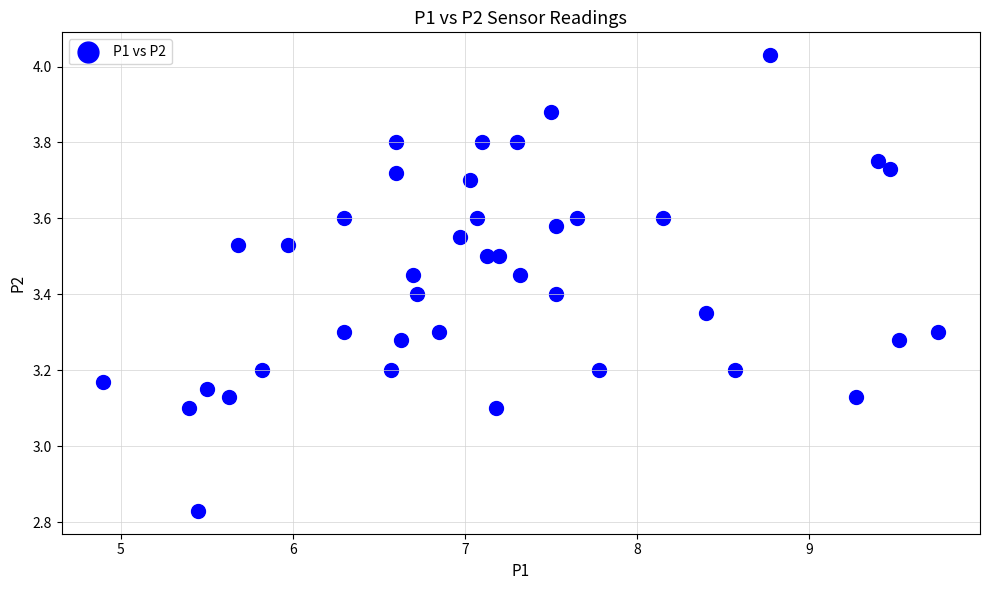

What is the range of X values (max minus min)?

4.8